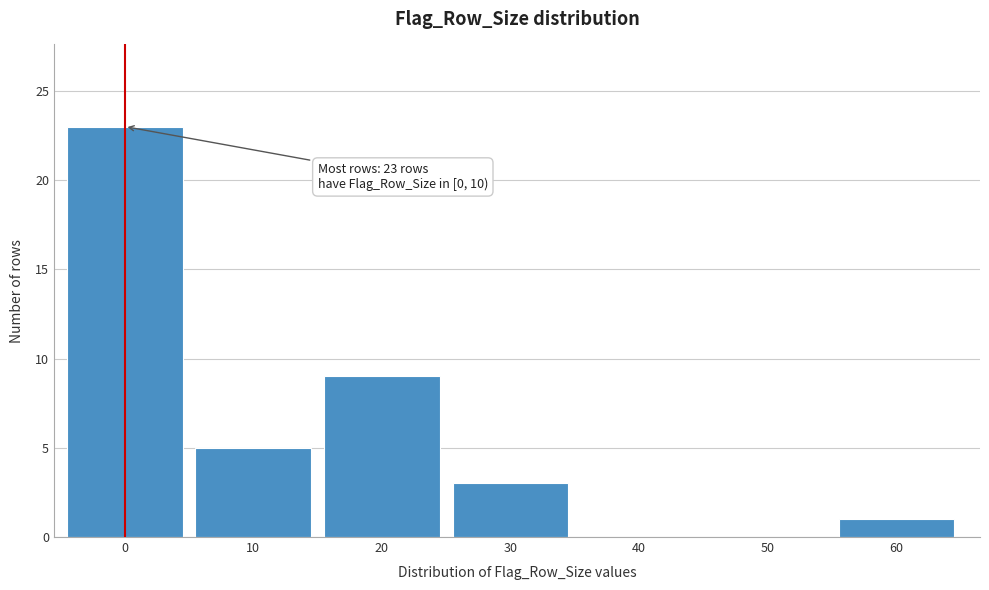

Reading left to right, what are all the values shown in this chart?

0=23	10=5	20=9	30=3	40=0	50=0	60=1